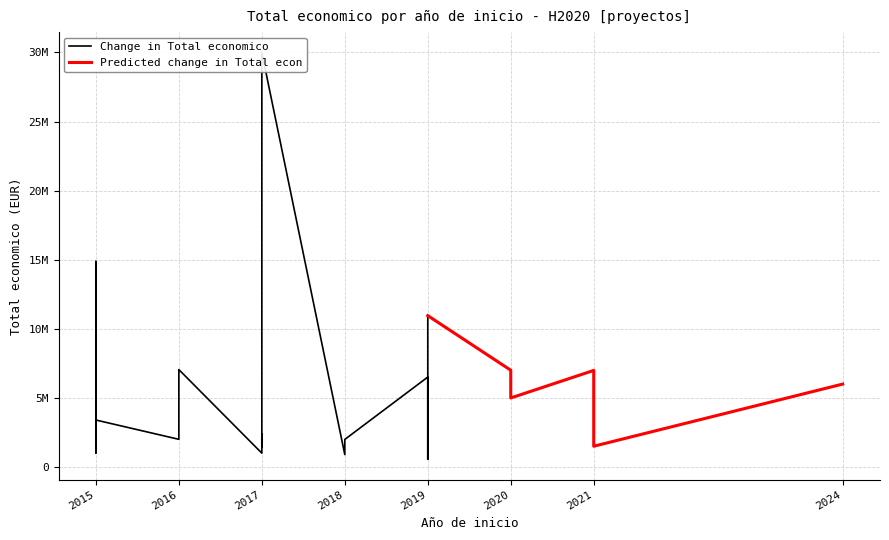

At which category does the chart reach its peak across all series?

2017